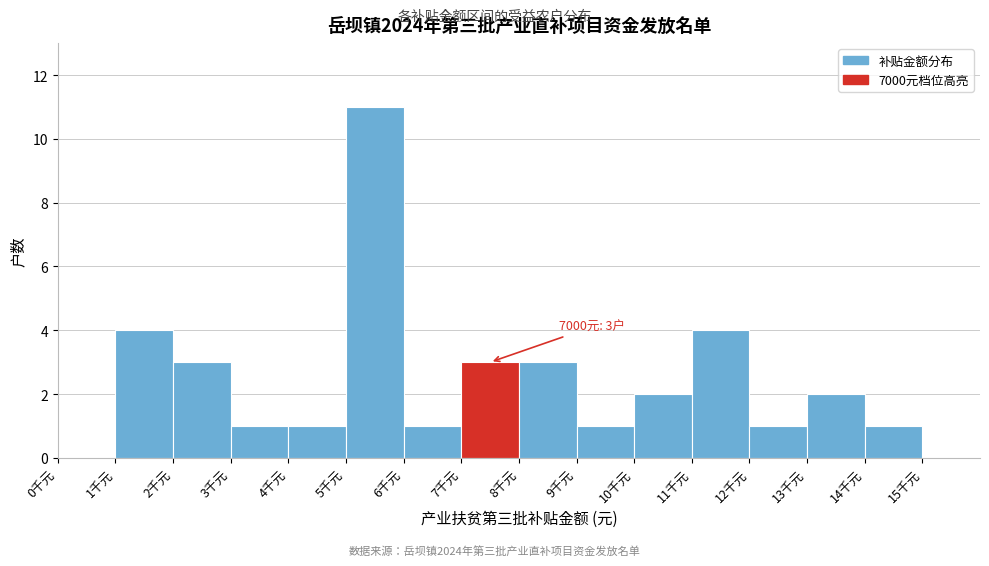

Reading left to right, extract all data points from this chart.

0千元=0	1千元=4	2千元=3	3千元=1	4千元=1	5千元=11	6千元=1	7千元=3	8千元=3	9千元=1	10千元=2	11千元=4	12千元=1	13千元=2	14千元=1	15千元=0